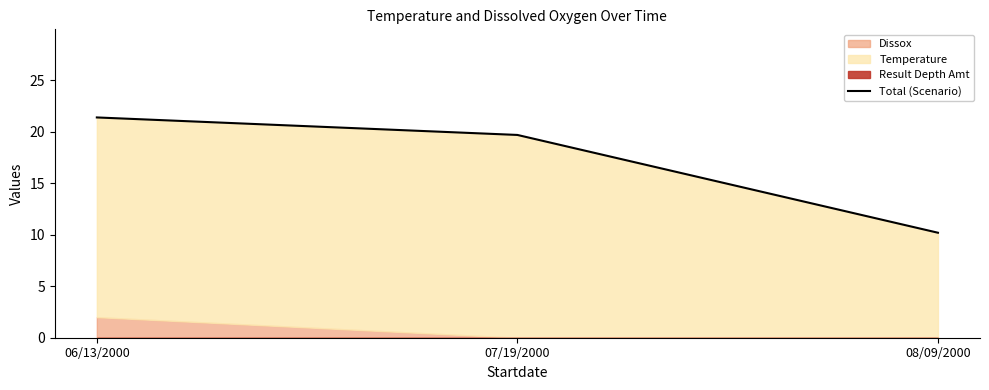

What is the sum of the values at 06/13/2000 and 07/19/2000?

41.1